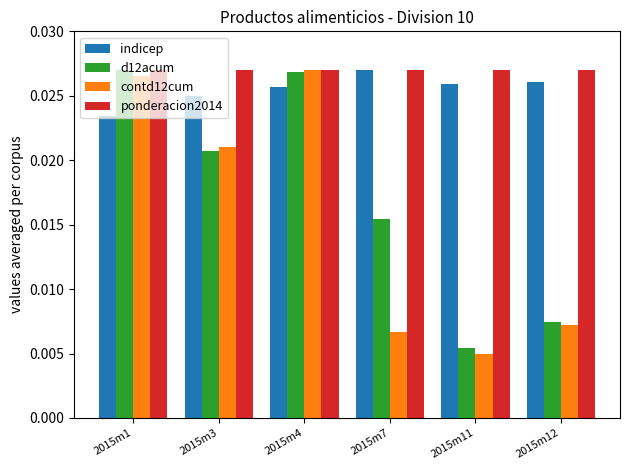

How many d12acum values are between 0 and 1?

6